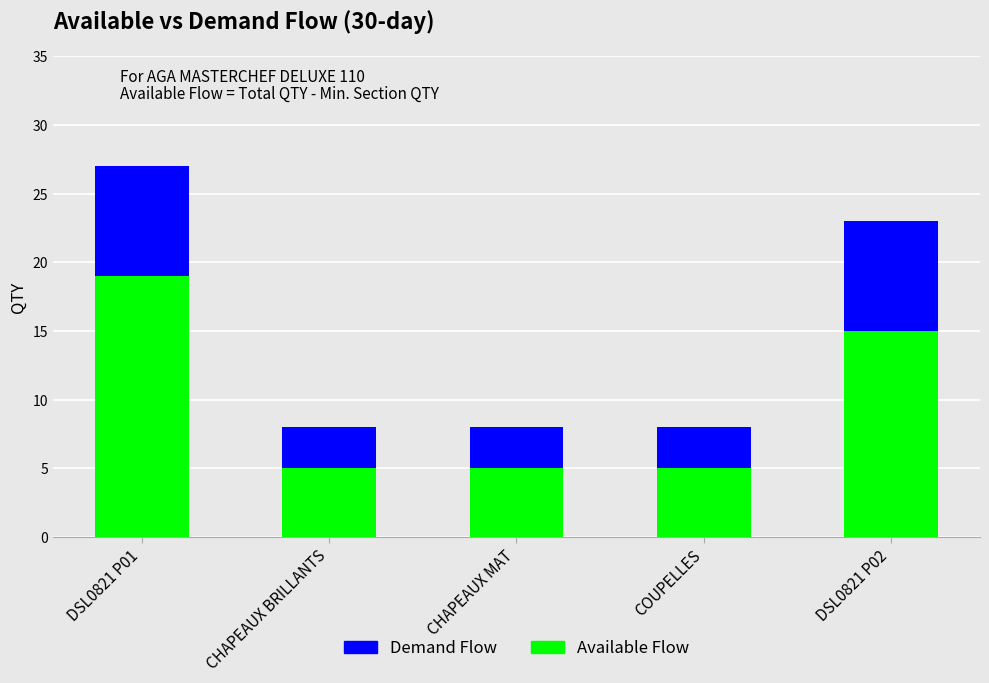

At which category is the sum across all series the highest?

DSL0821 P01